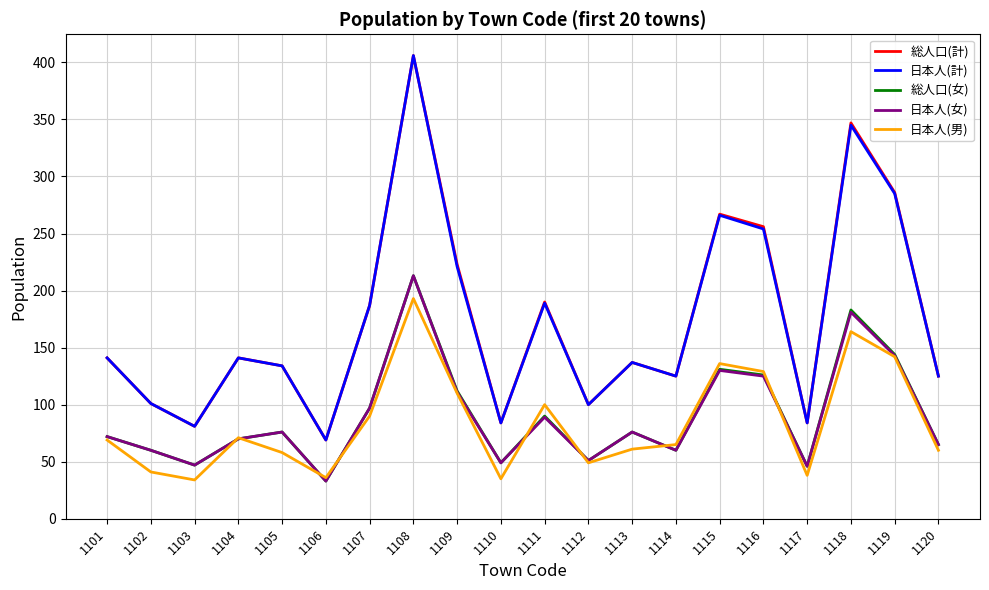

True or false: 総人口(計) and 日本人(女) cross at least once.

False